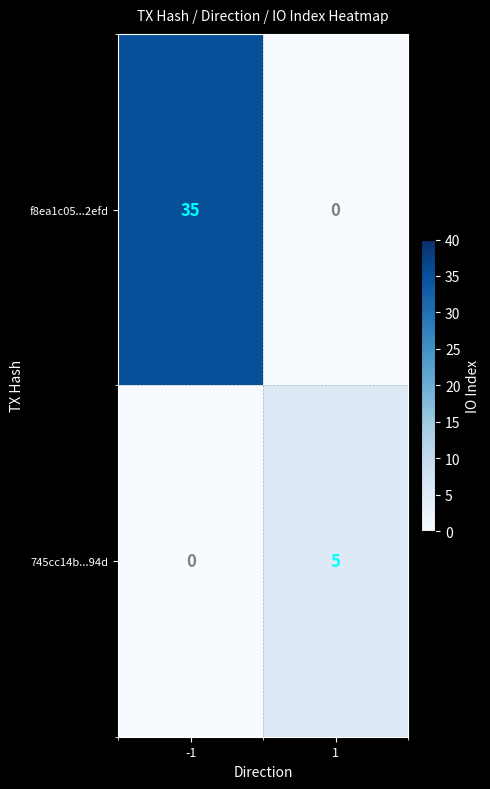

How many values in 745cc14b...94d are above zero?

1